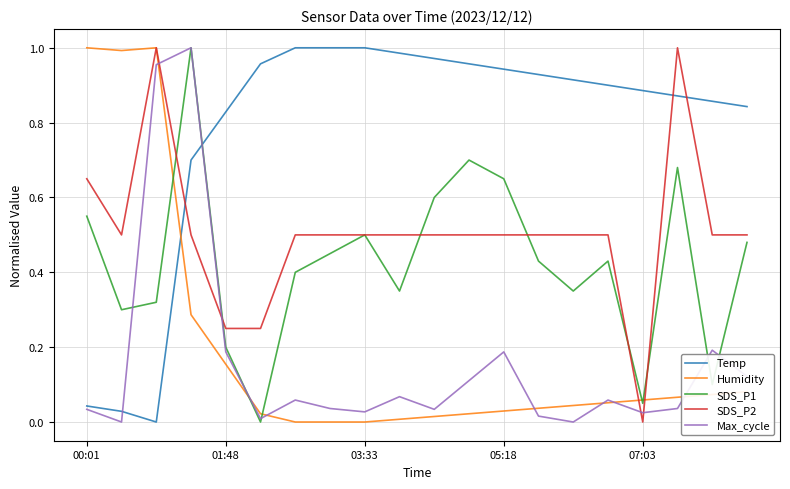

Which series has the largest total across all categories?

Temp